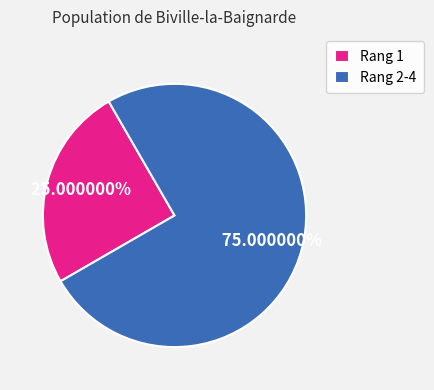

To the nearest percent, what is the difference between the largest and smallest slice percentages?

50%